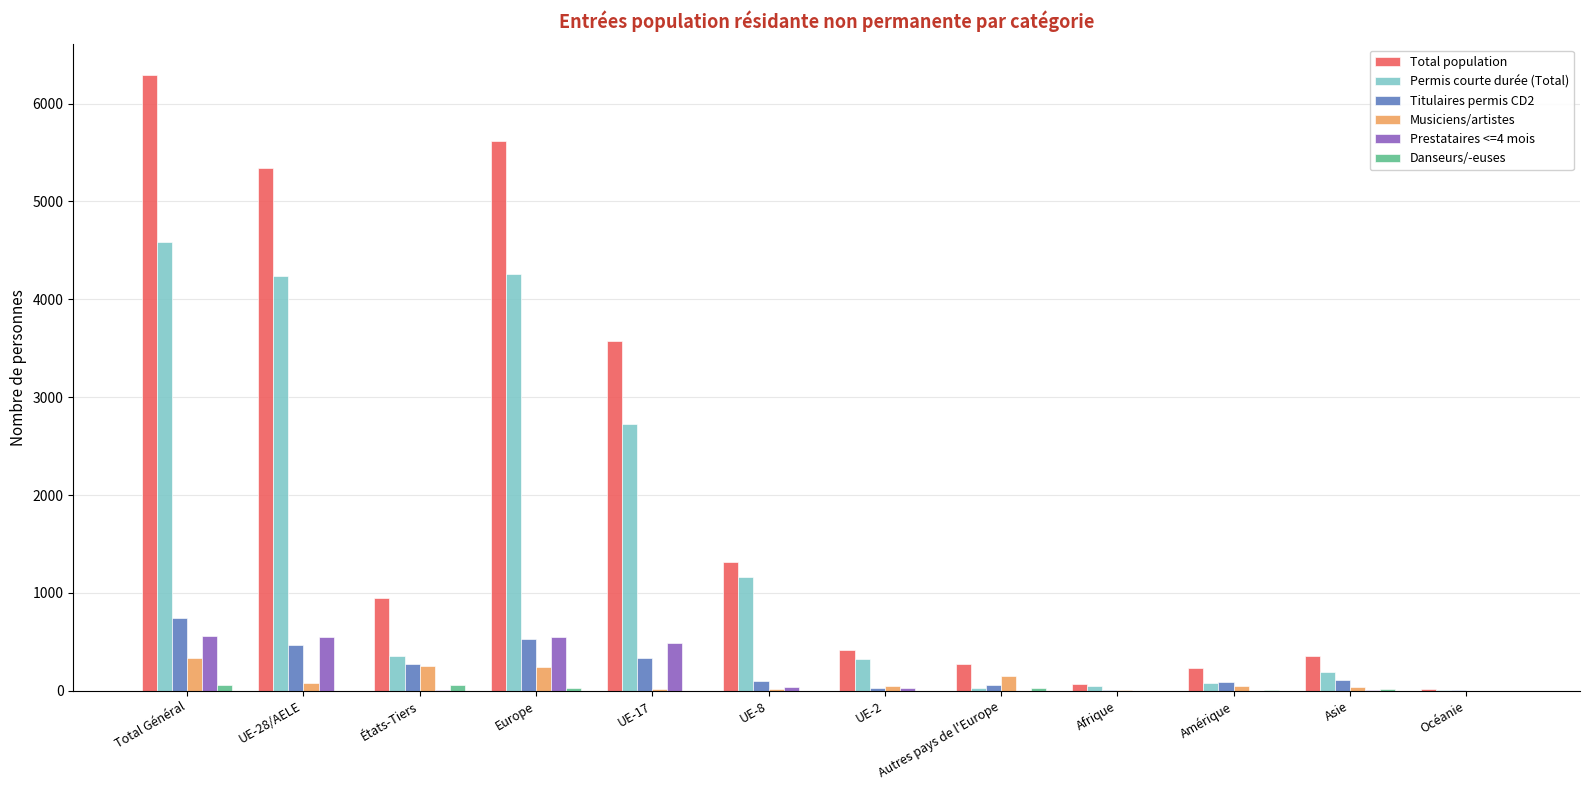

What is the sum of all Musiciens/artistes values?

1246